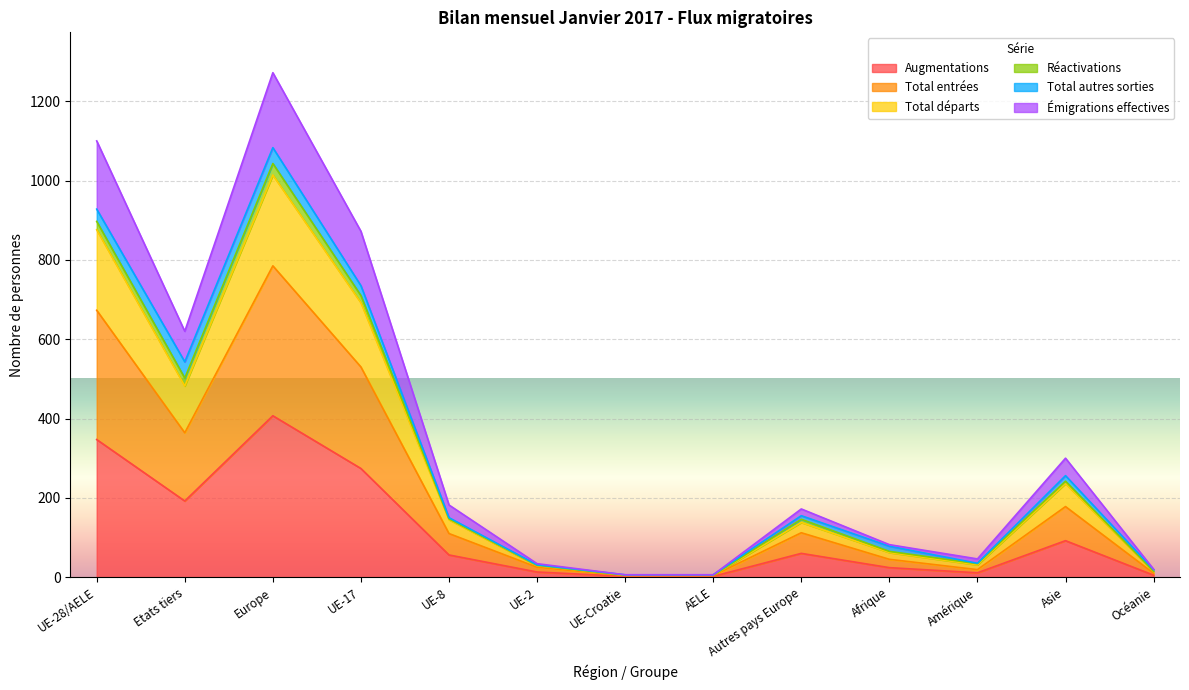

True or false: Augmentations has a value of 347 at UE-28/AELE.

True